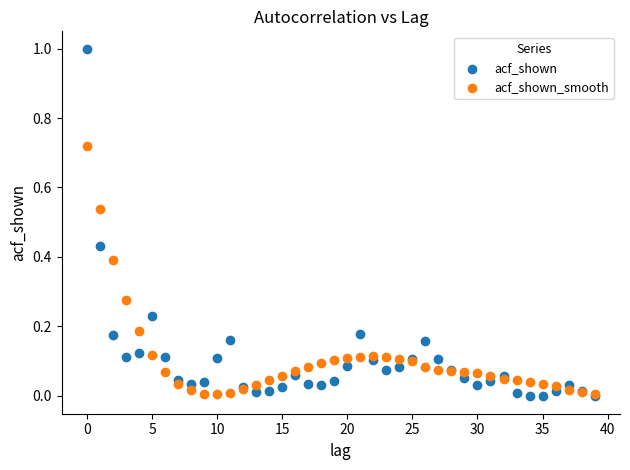

Which series has the largest Y range (max minus min)?

acf_shown